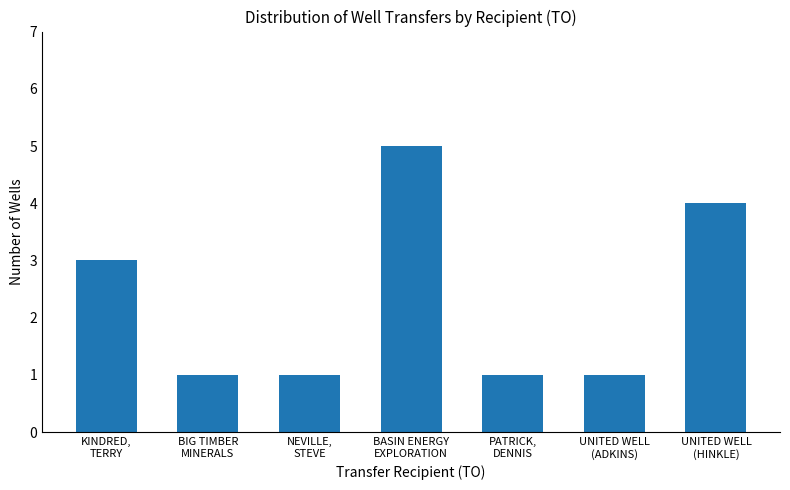

Are the bars grouped side by side (vs. stacked)?

No